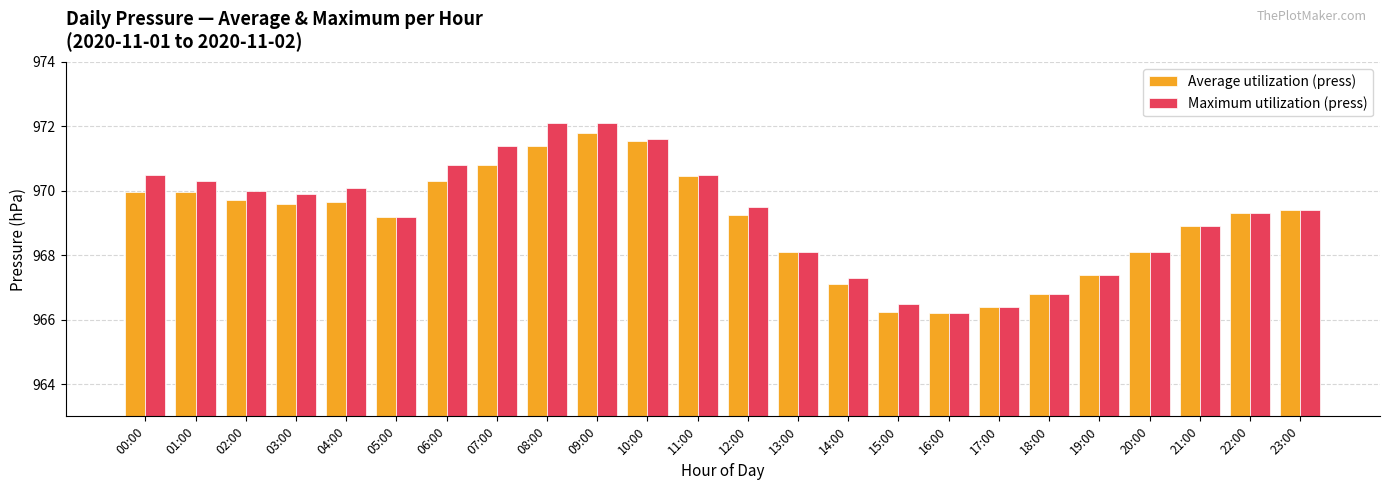

At 06:00, list the series in order from largest to smallest.

Maximum utilization (press), Average utilization (press)